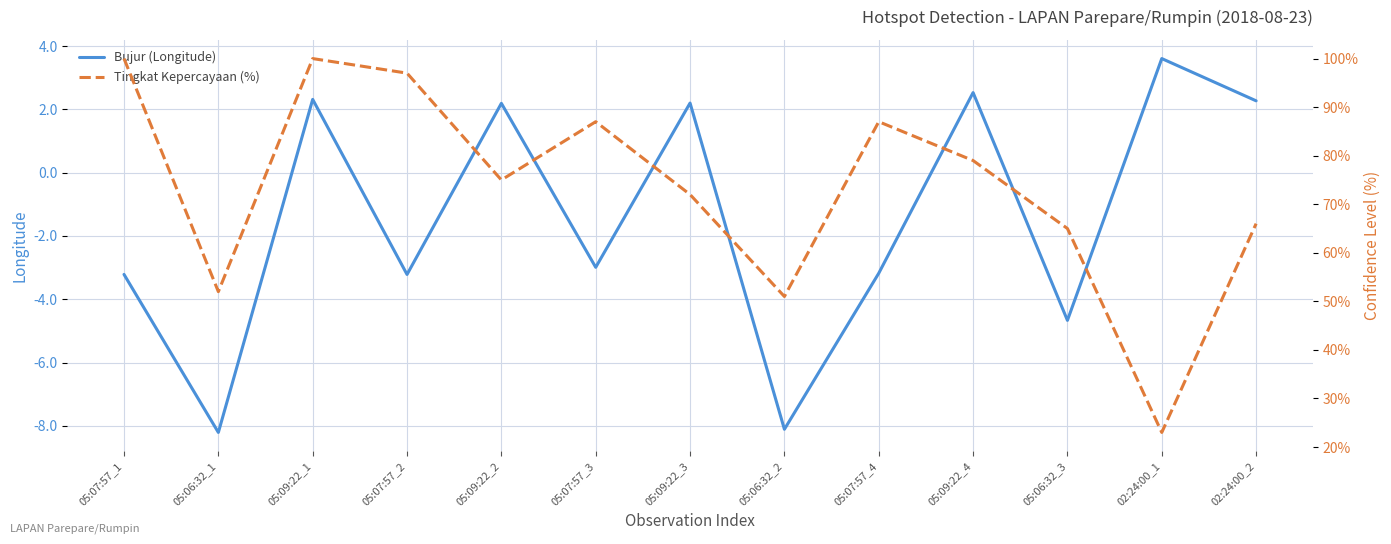

Is it true that Tingkat Kepercayaan (%) equals 45.1 at 05:07:57_1?

False